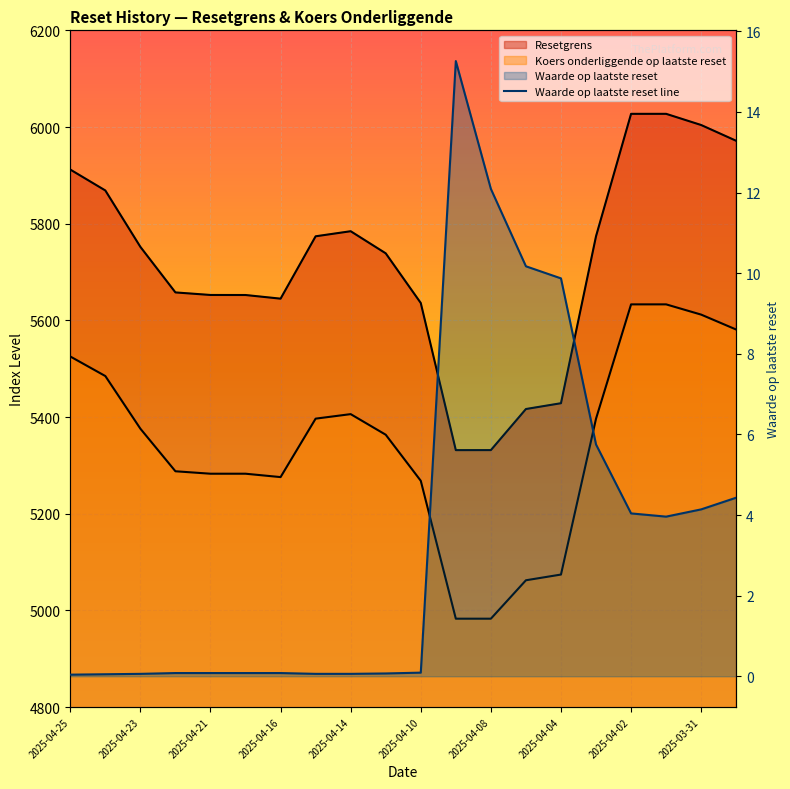

What is the value of the Koers onderliggende op laatste reset point at the 10th from the left?

5363.4